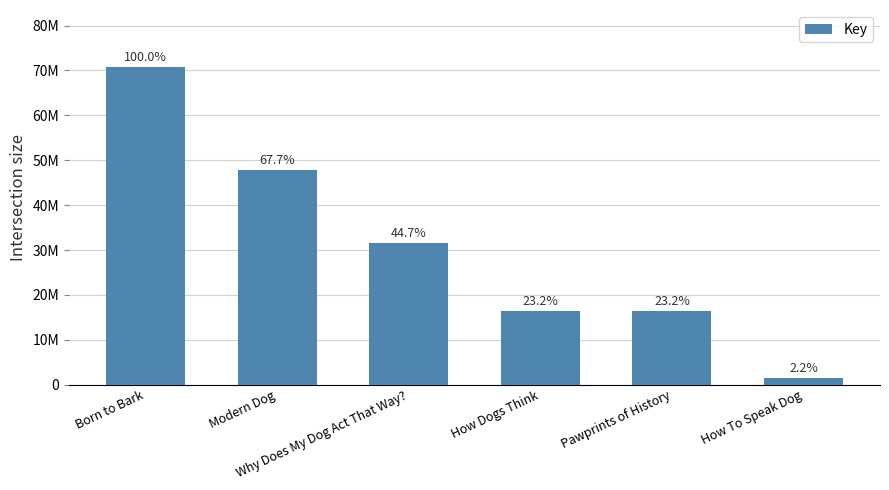

What is the approximate value at Why Does My Dog Act That Way?, to the nearest 10?

31598720